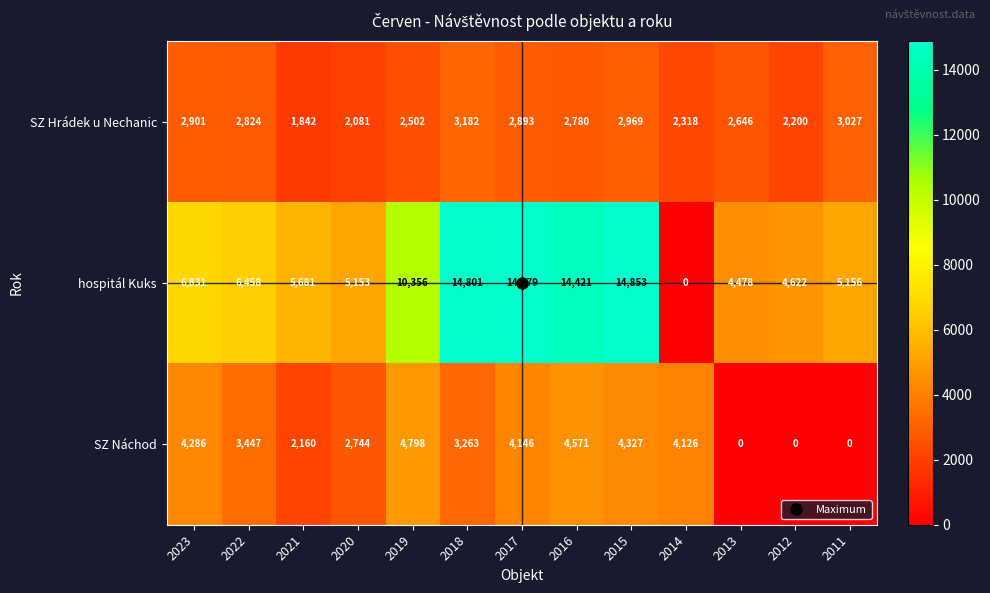

At which category is the sum across all series the highest?

2015